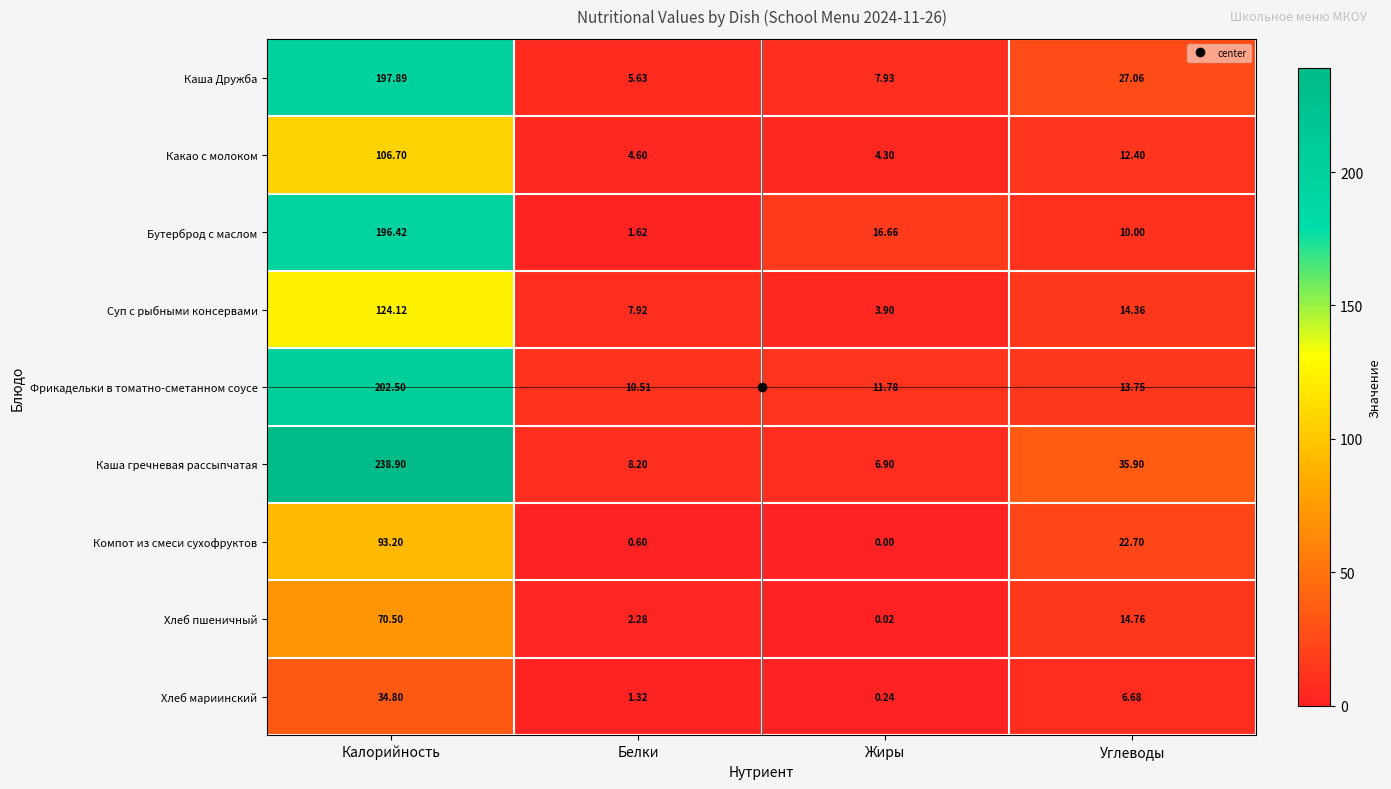

At Калорийность, list the series in order from smallest to largest.

Хлеб мариинский, Хлеб пшеничный, Компот из смеси сухофруктов, Какао с молоком, Суп с рыбными консервами, Бутерброд с маслом, Каша Дружба, Фрикадельки в томатно-сметанном соусе, Каша гречневая рассыпчатая